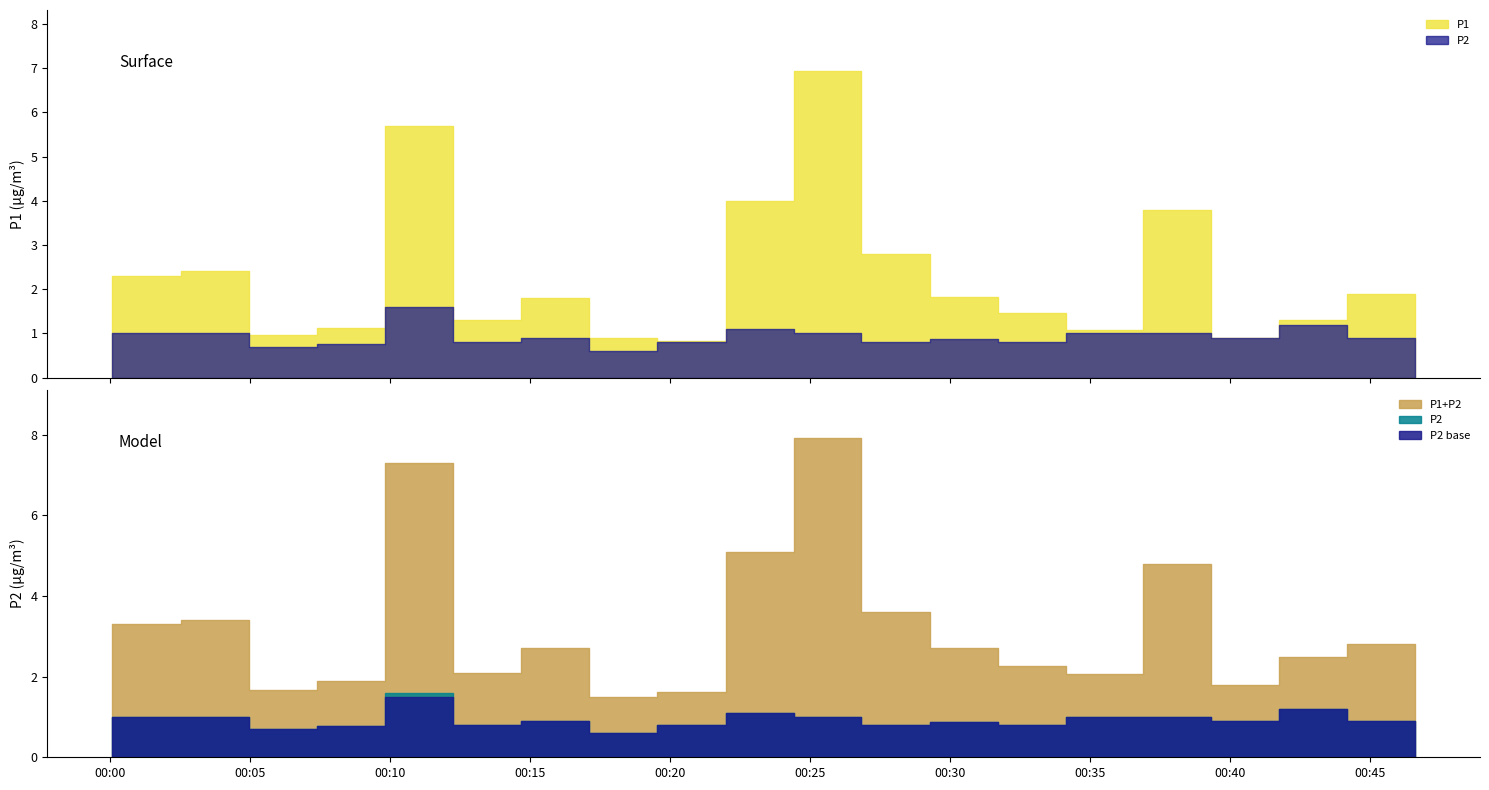

Is the value of P1 at 03:30 greater than the value of P2 at 01:15?

No